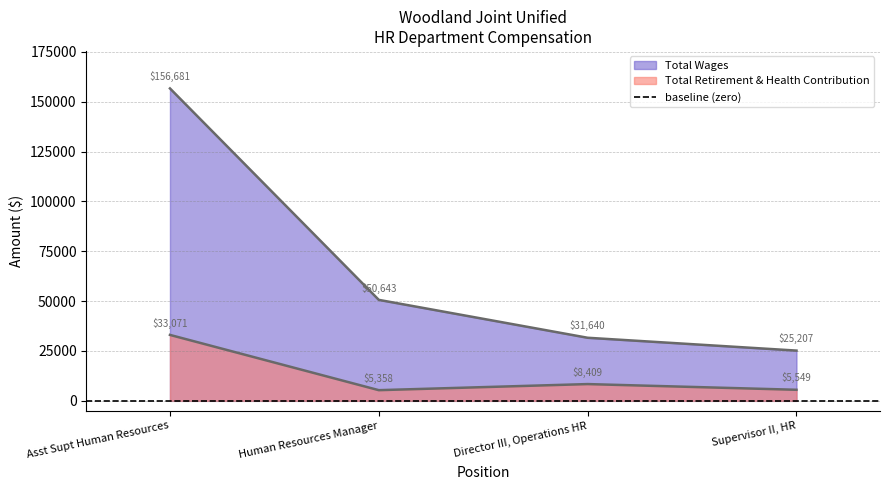

At which category does Total Retirement & Health Contribution reach its first local valley?

Human Resources Manager